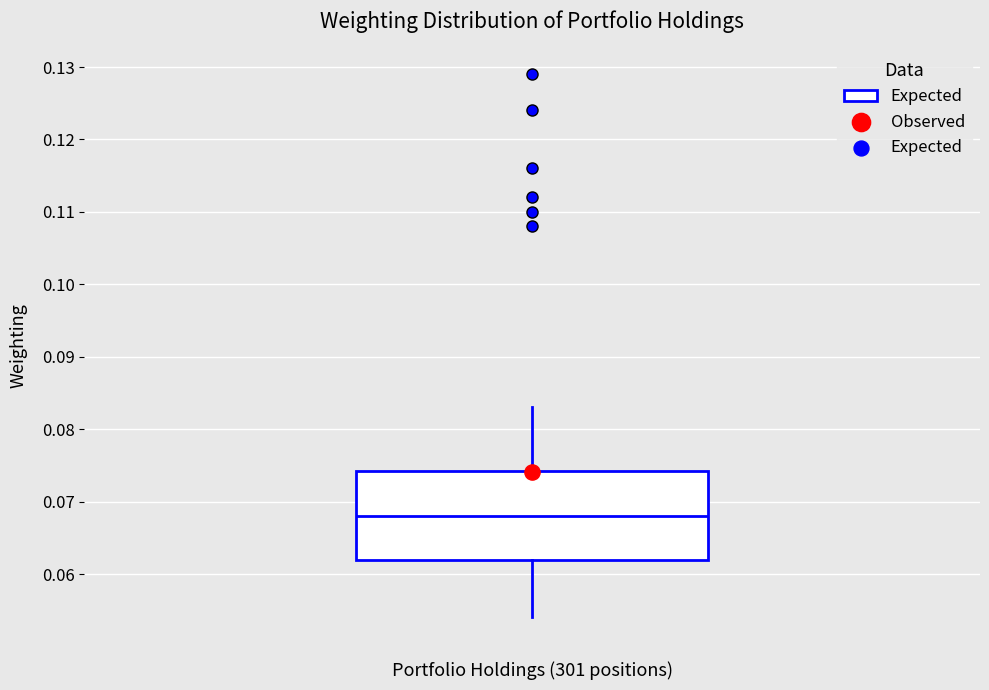

Where does the upper whisker of the box end on the y-axis? The values are not printed on the chart, so give them approximately, as read against the axis.

0.083